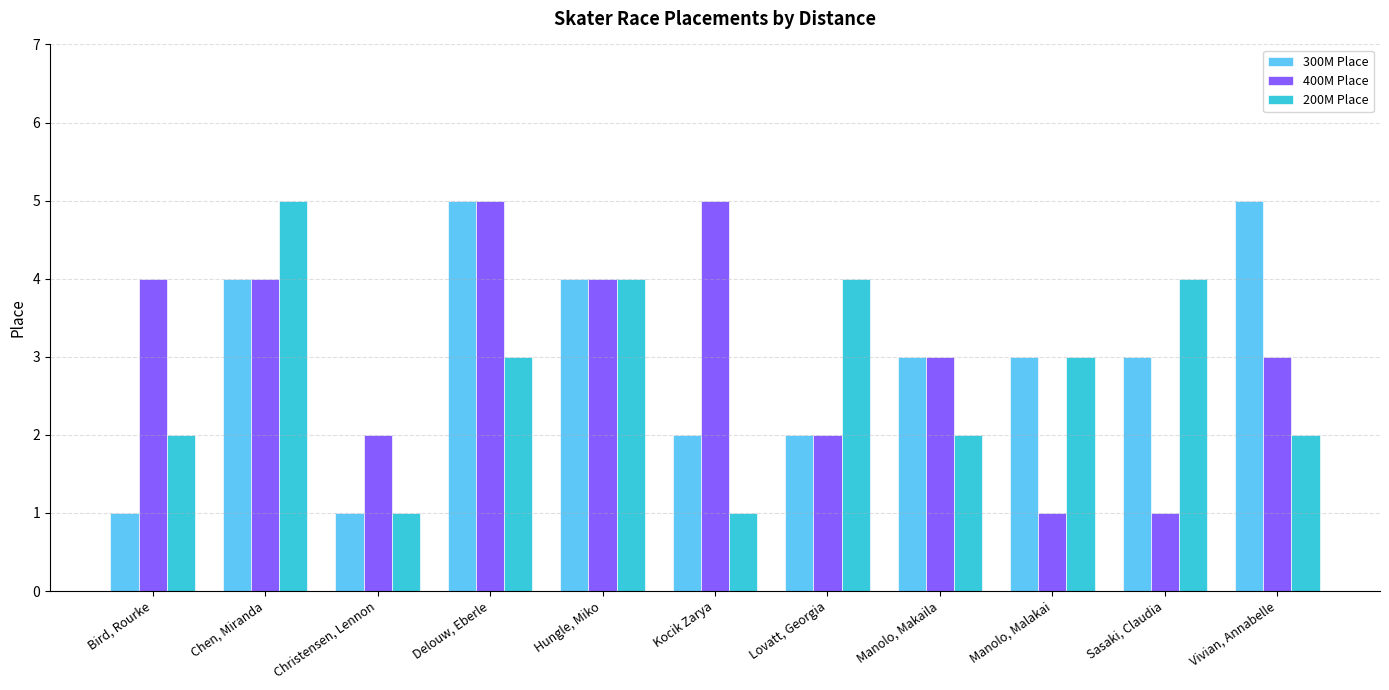

What is the total value across all series at Hungle, Miko?

12